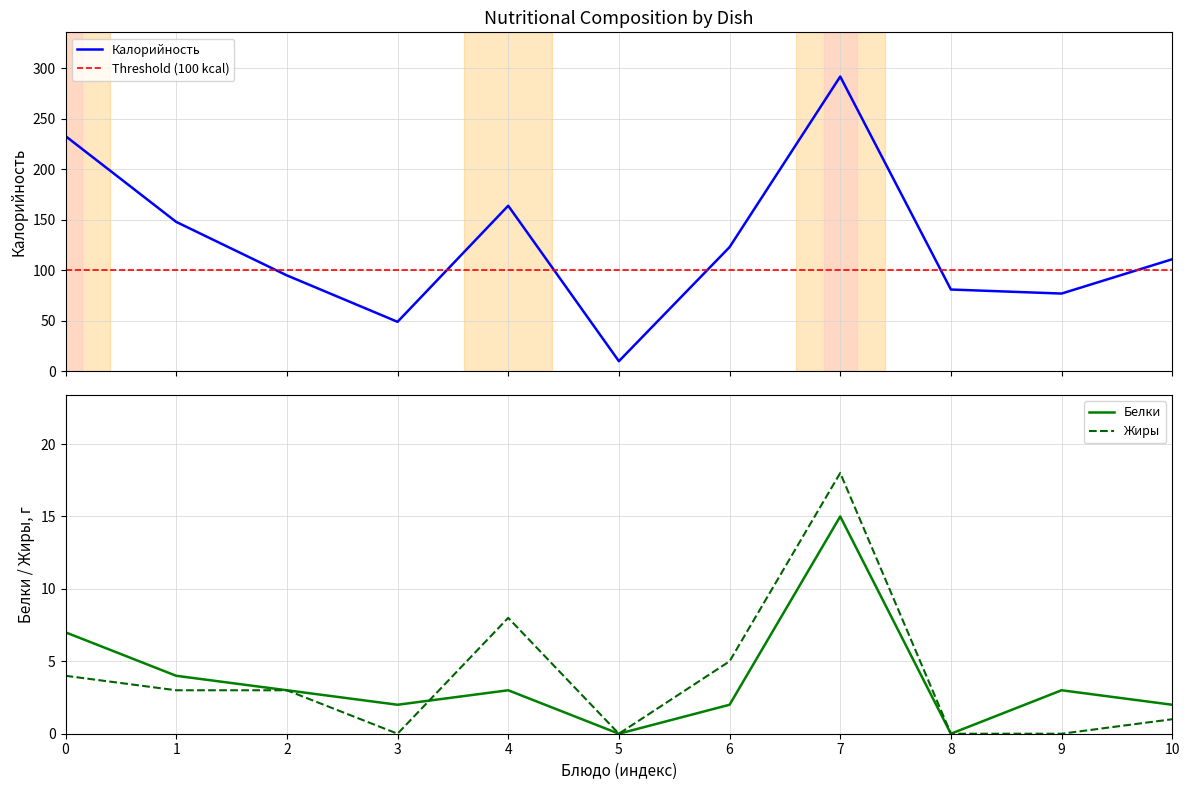

Does the chart display data point markers on the line(s)?

No